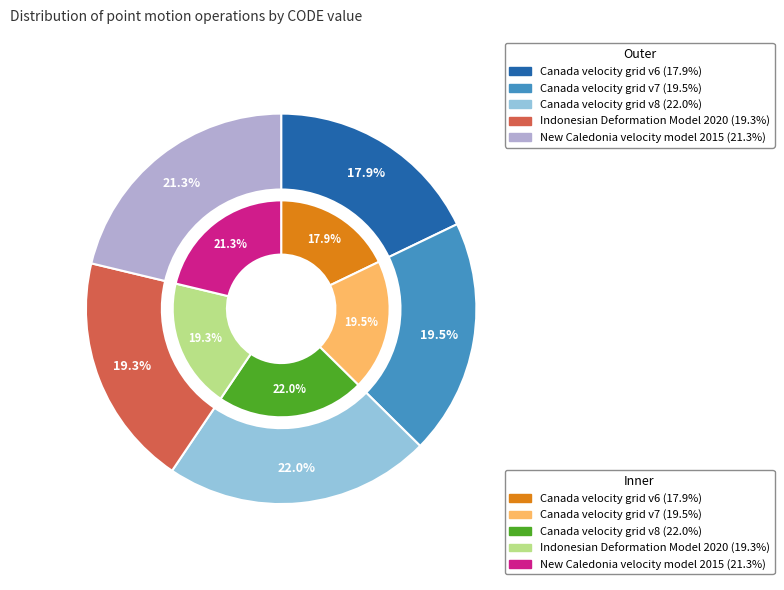

How many segments does this pie chart have?

5